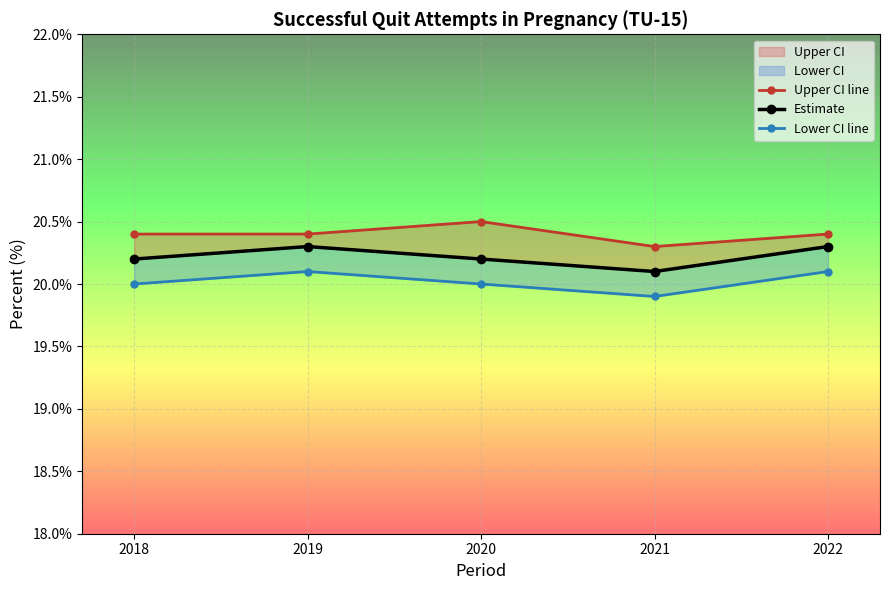

Which series changed the most between 2019 and 2022?

Upper CI line